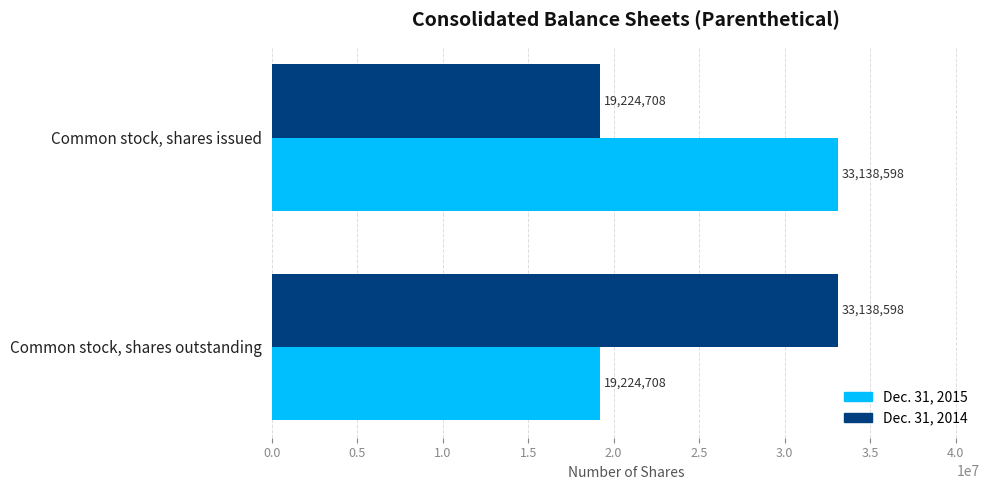

What is the average value of the Dec. 31, 2015 series?

26181653